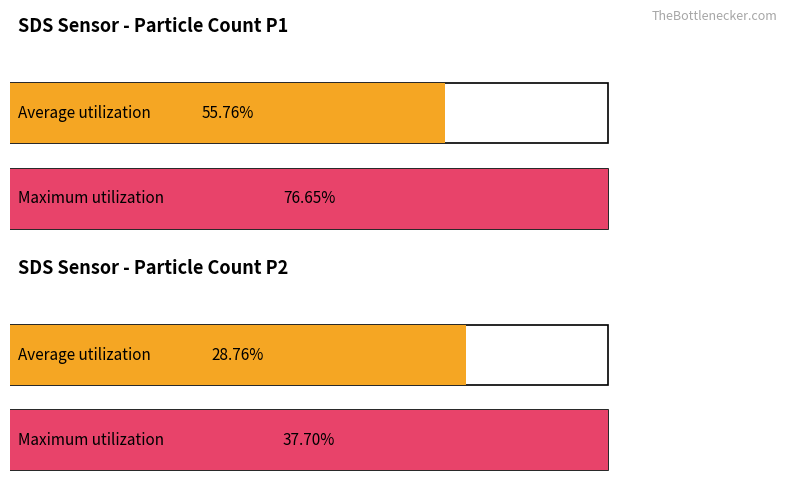

Which series has the largest total across all categories?

Maximum utilization